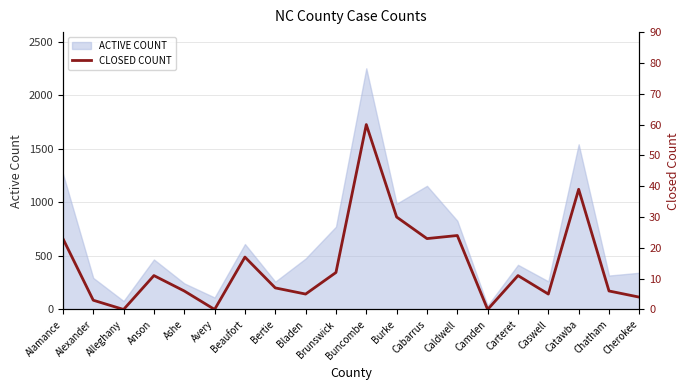

True or false: the data shows 65 at Catawba.

False